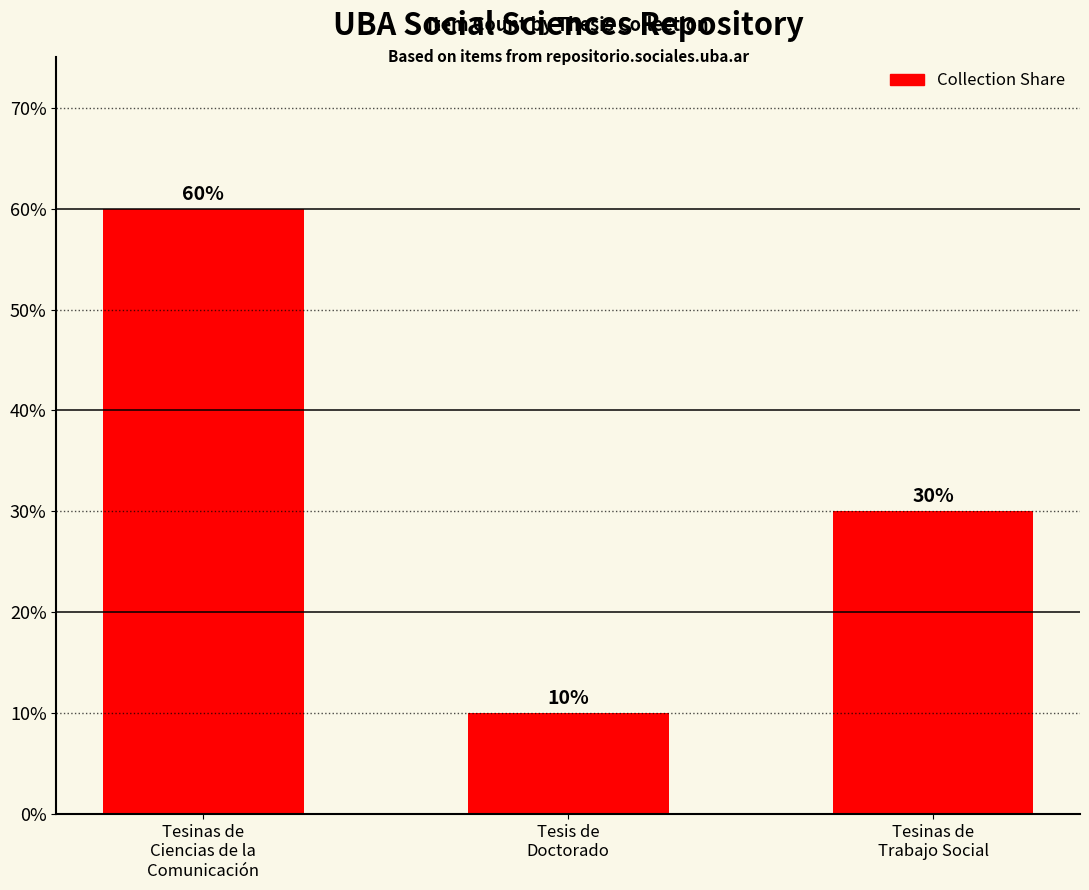

Rank the categories by value from lowest to highest.

Tesis de
Doctorado, Tesinas de
Trabajo Social, Tesinas de
Ciencias de la
Comunicación